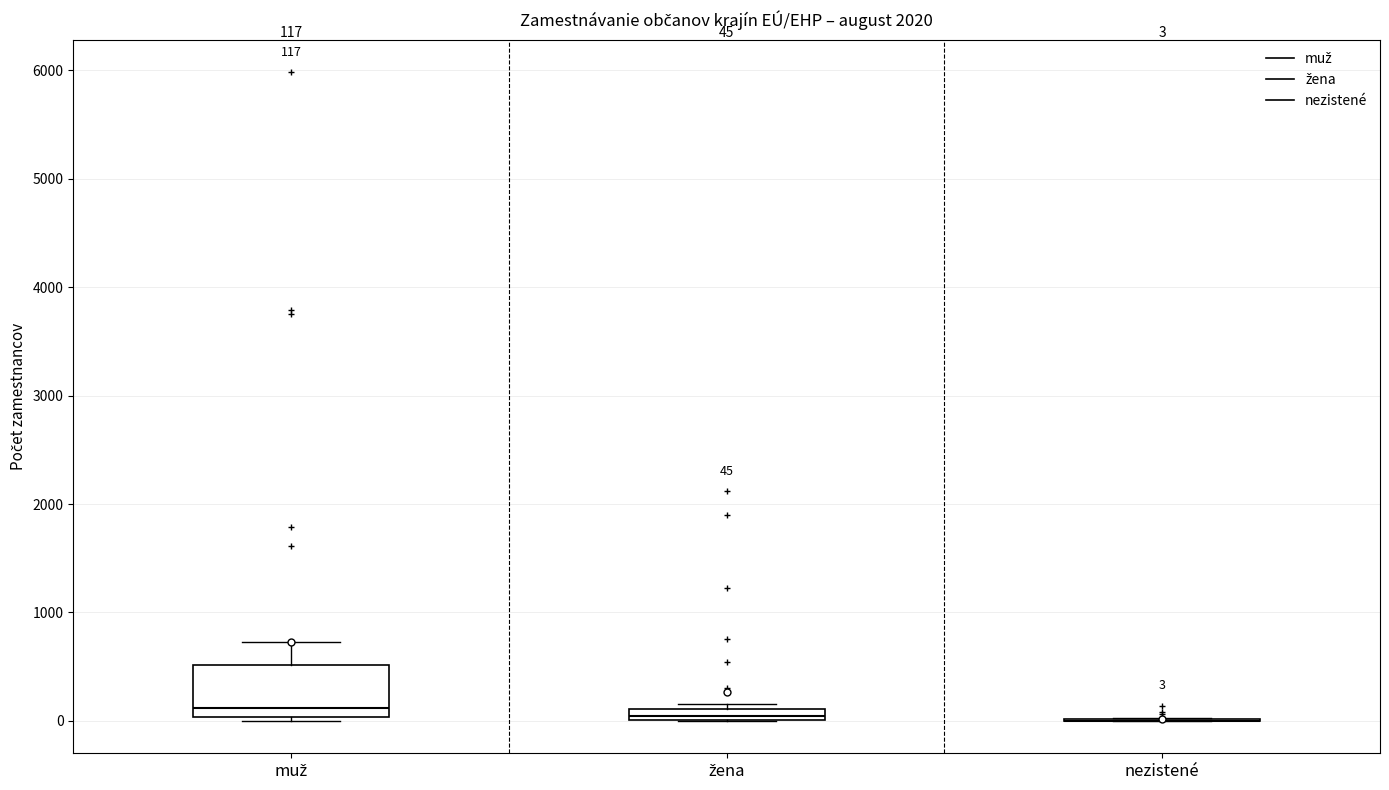

Which box is the tallest, from its lower edge to its upper edge?

muž